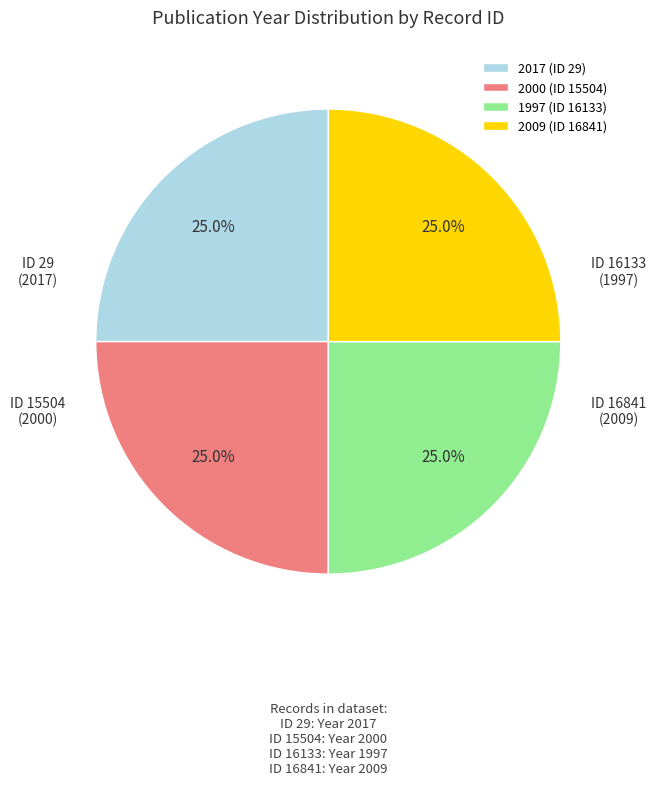

Does 2000 (ID 15504) represent more than half of the total?

No